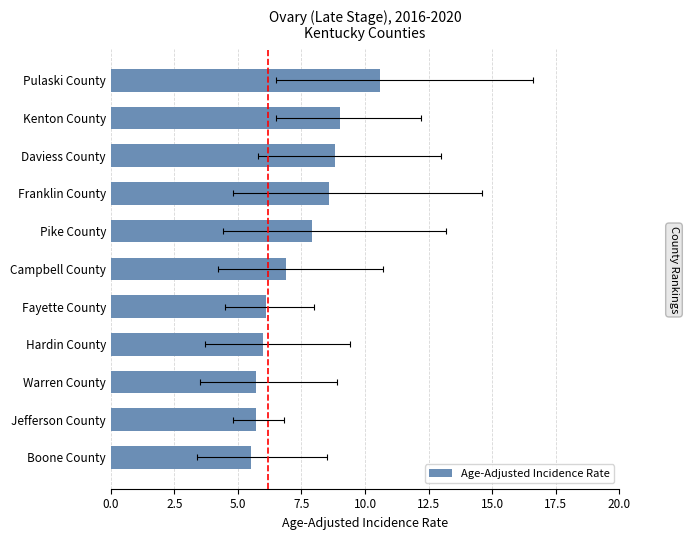

Is it true that the value at Pulaski County is 16.7?

False